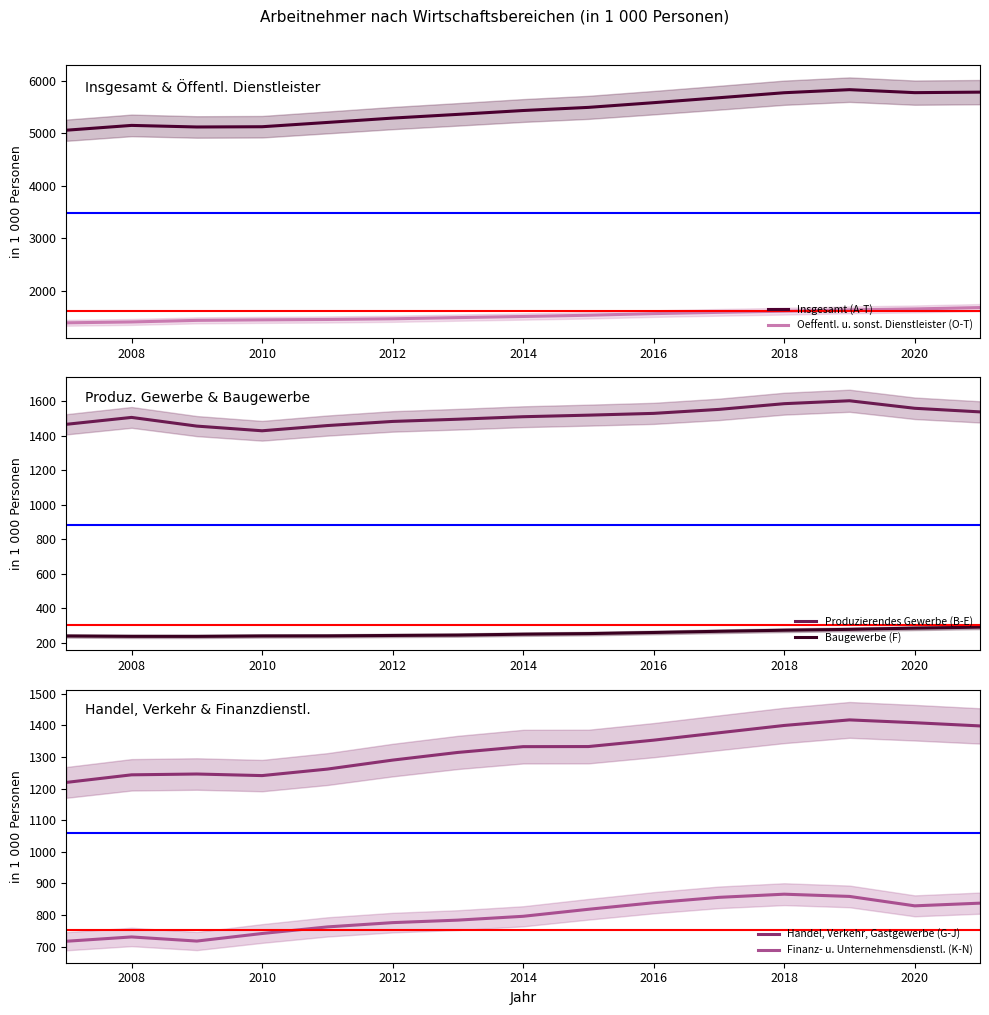

What is the average value of the Insgesamt (A-T) series?

5444.2